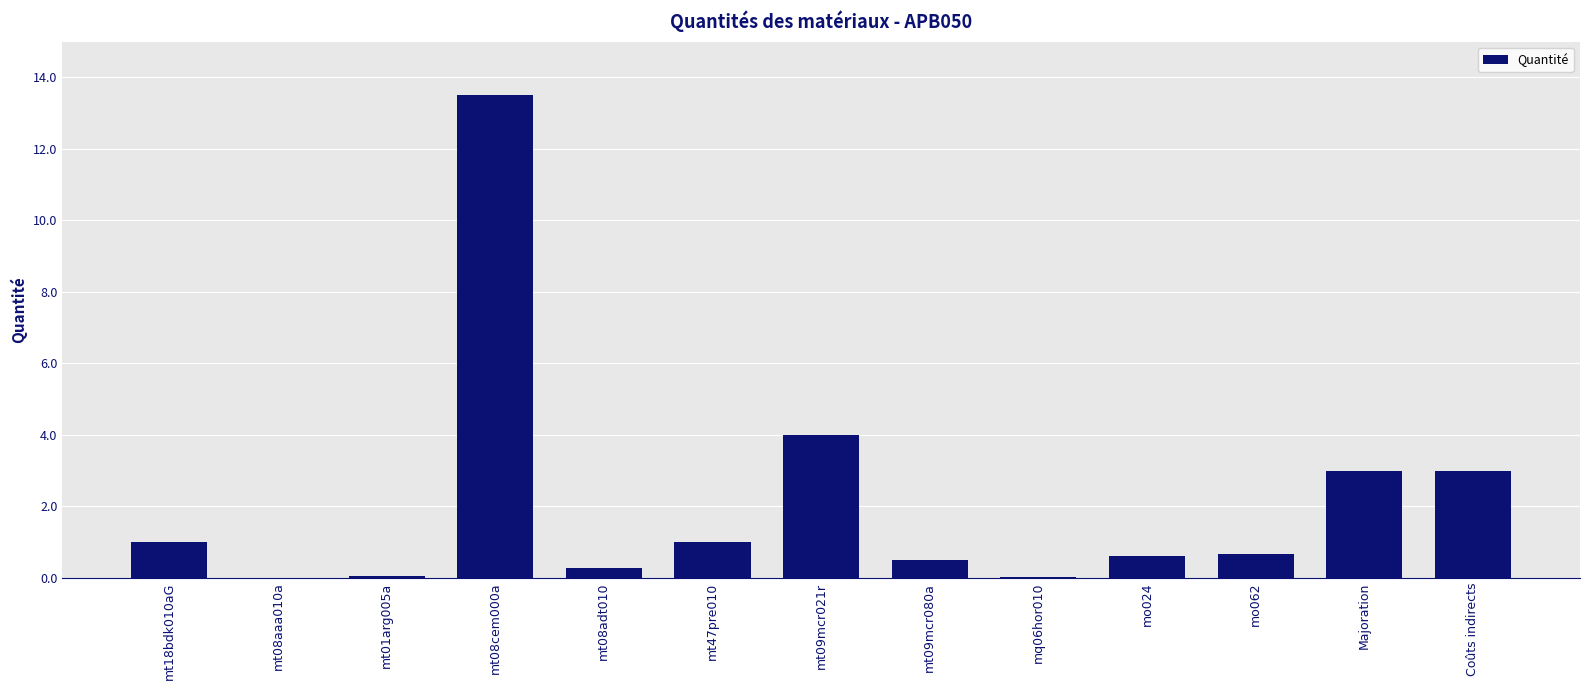

What is the sum of all values?

27.6